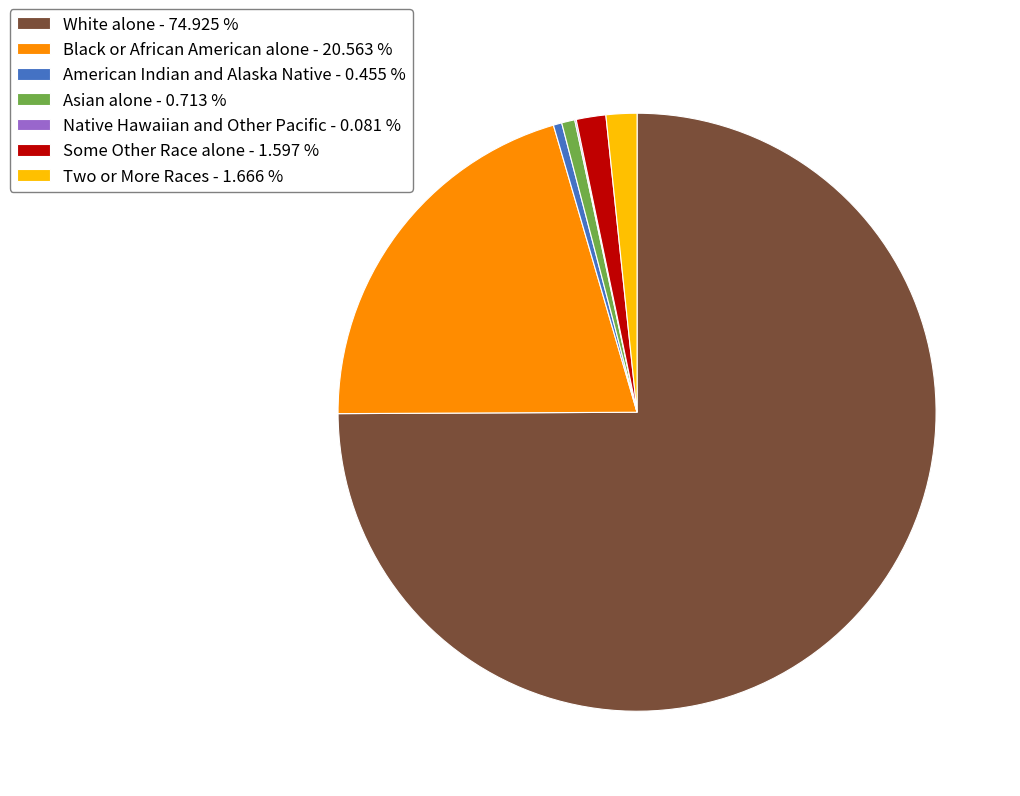

Between Black or African American alone - 20.563 % and White alone - 74.925 %, which is larger?

White alone - 74.925 %